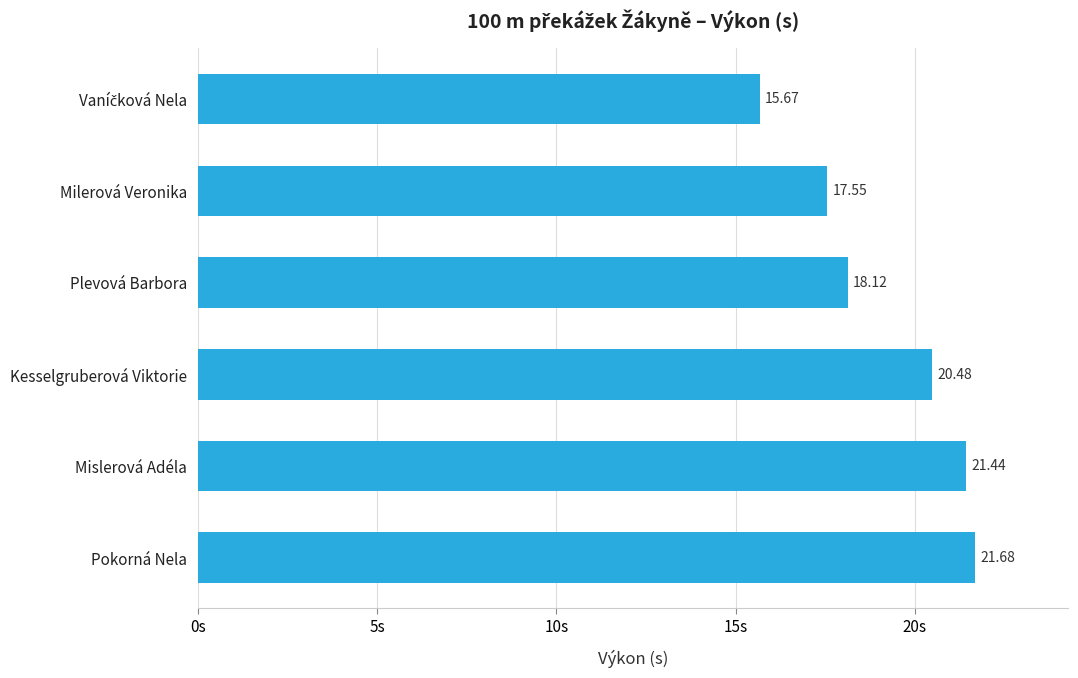

What is the change in value from Milerová Veronika to Mislerová Adéla?

+3.9